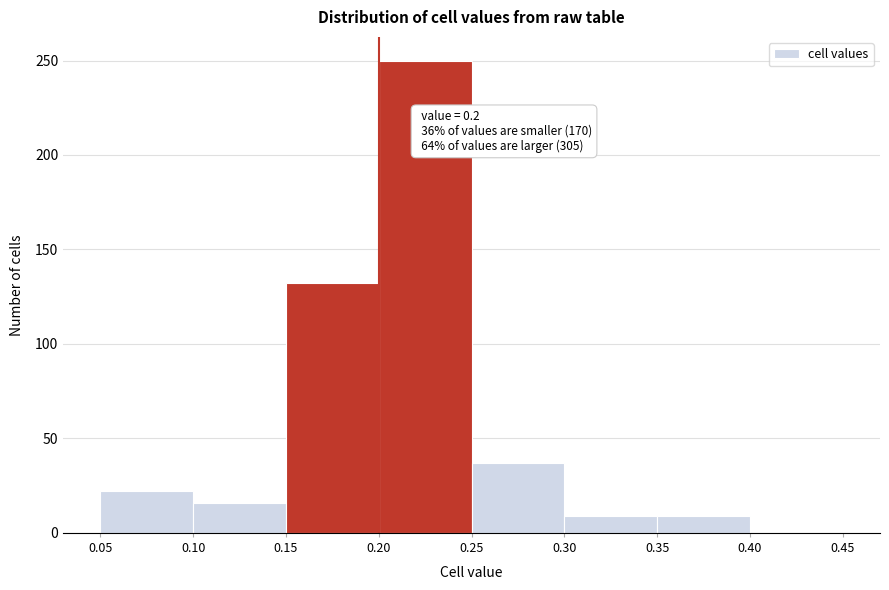

Over which range of the x-axis is the bar tallest?

0.20 to 0.25